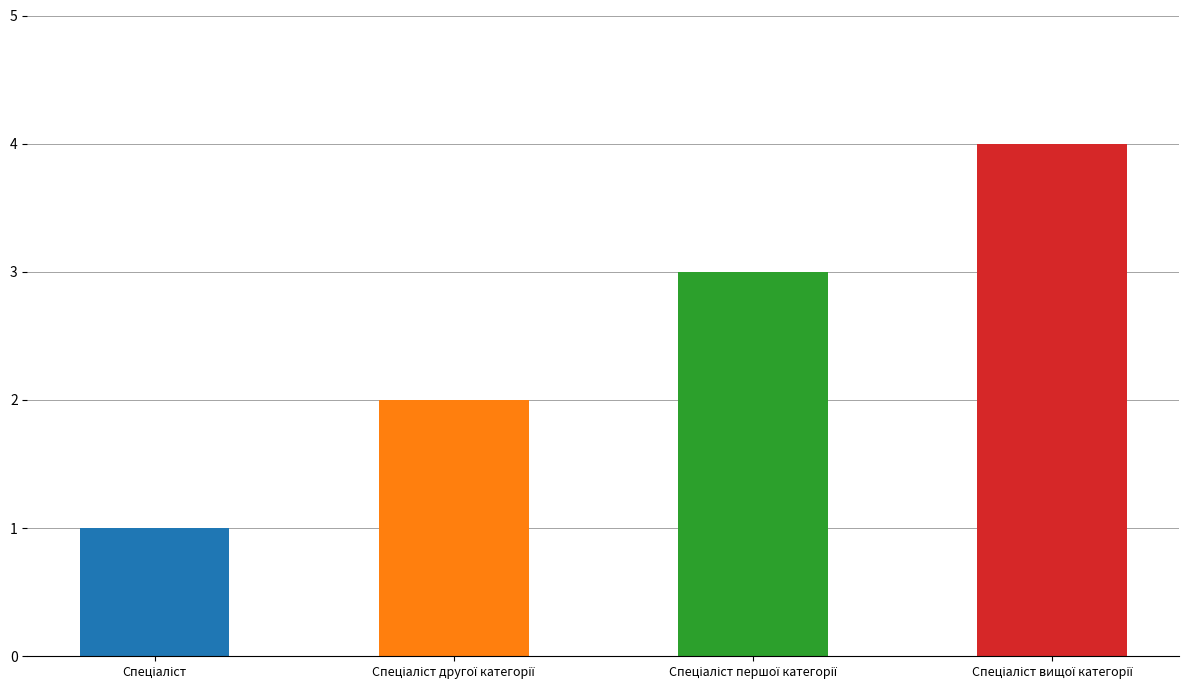

What value does the data have at Спеціаліст другої категорії?

2